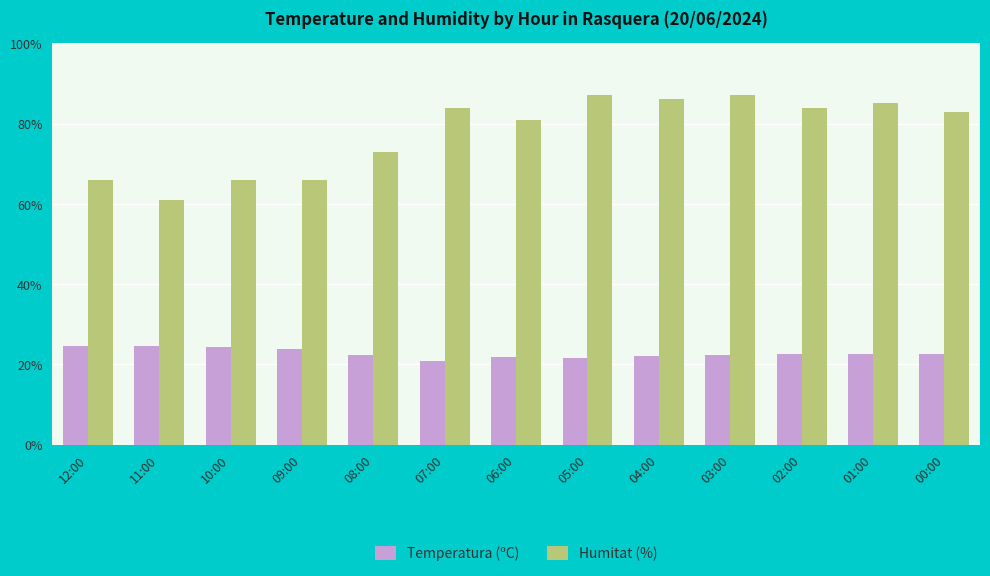

What is the value of the Temperatura (ºC) bar at the 2nd from the left?

24.7